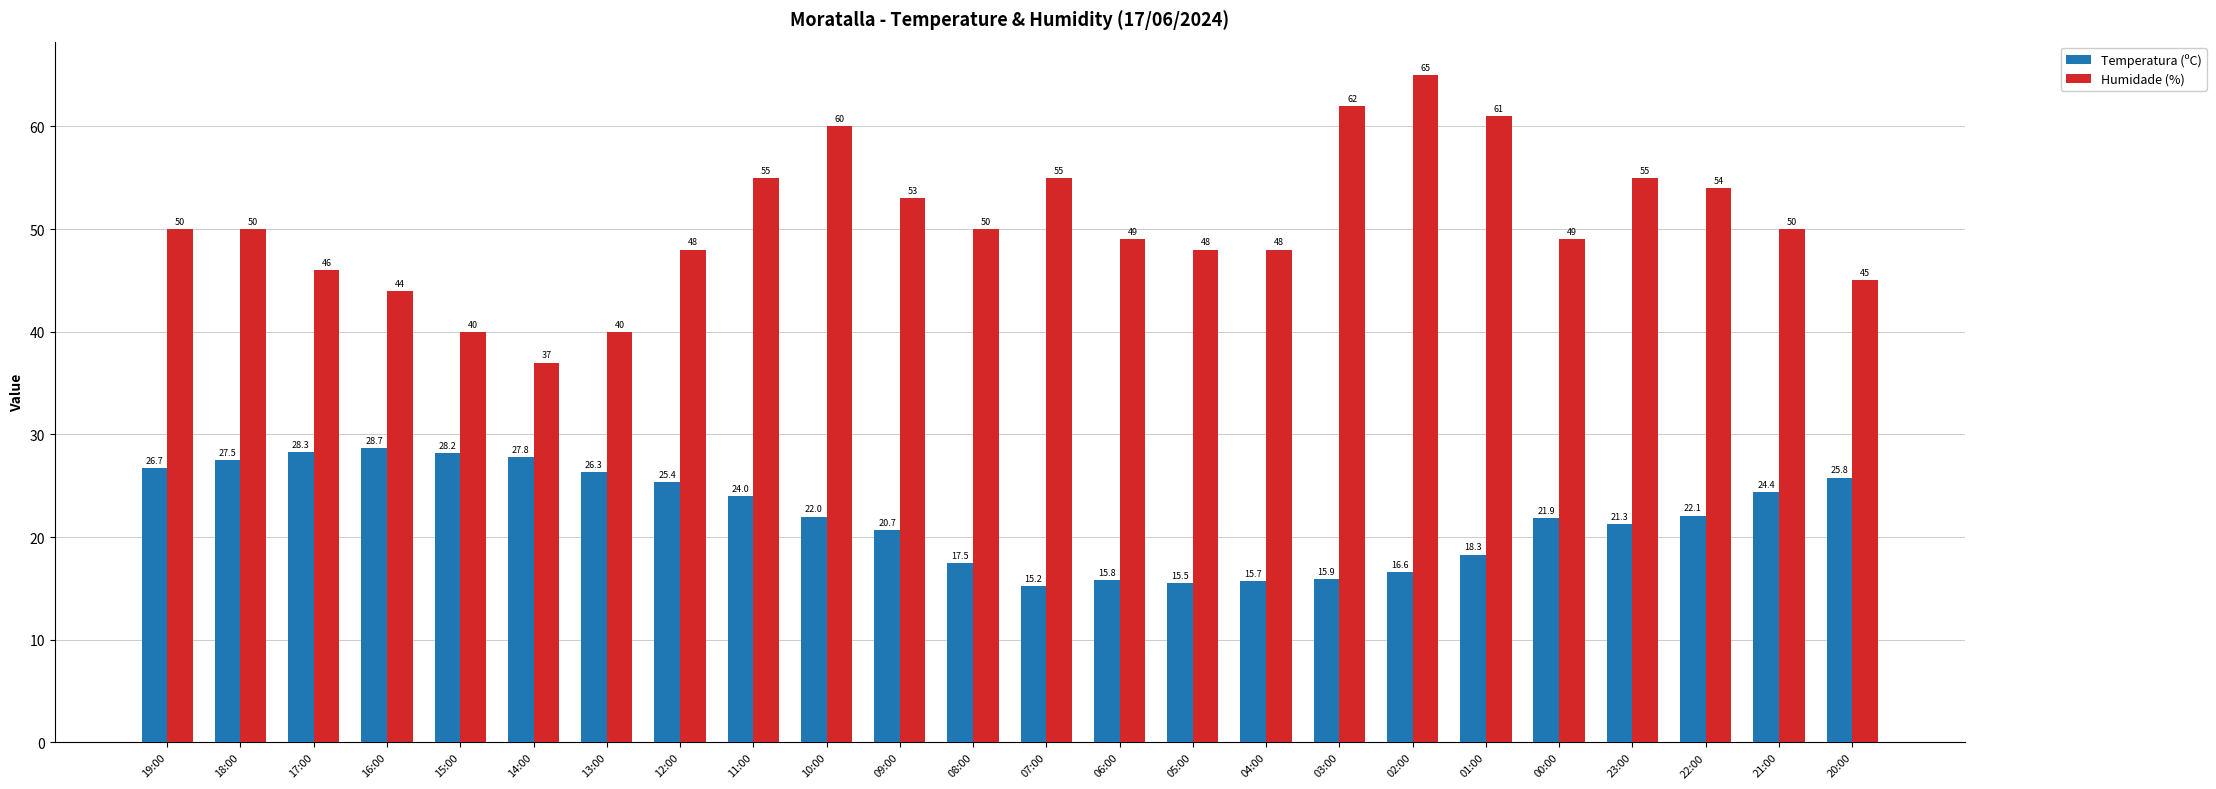

What is the difference between the maximum and minimum values in the Temperatura (ºC) series?

13.5